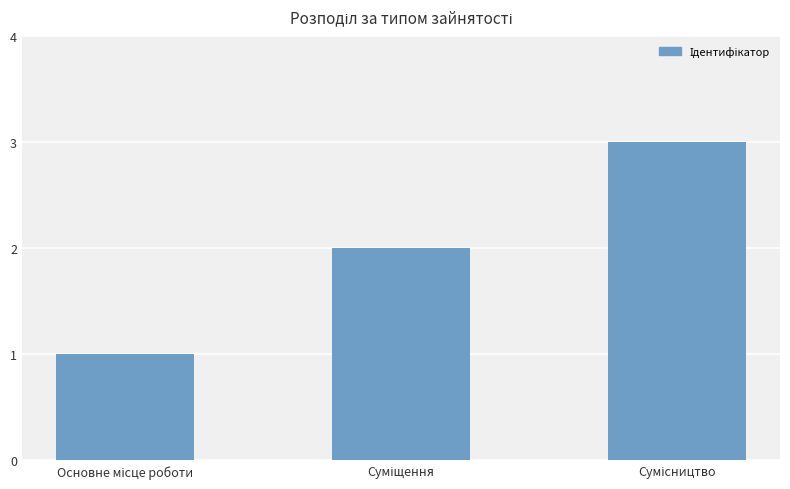

Reading left to right, what are all the values shown in this chart?

1	2	3